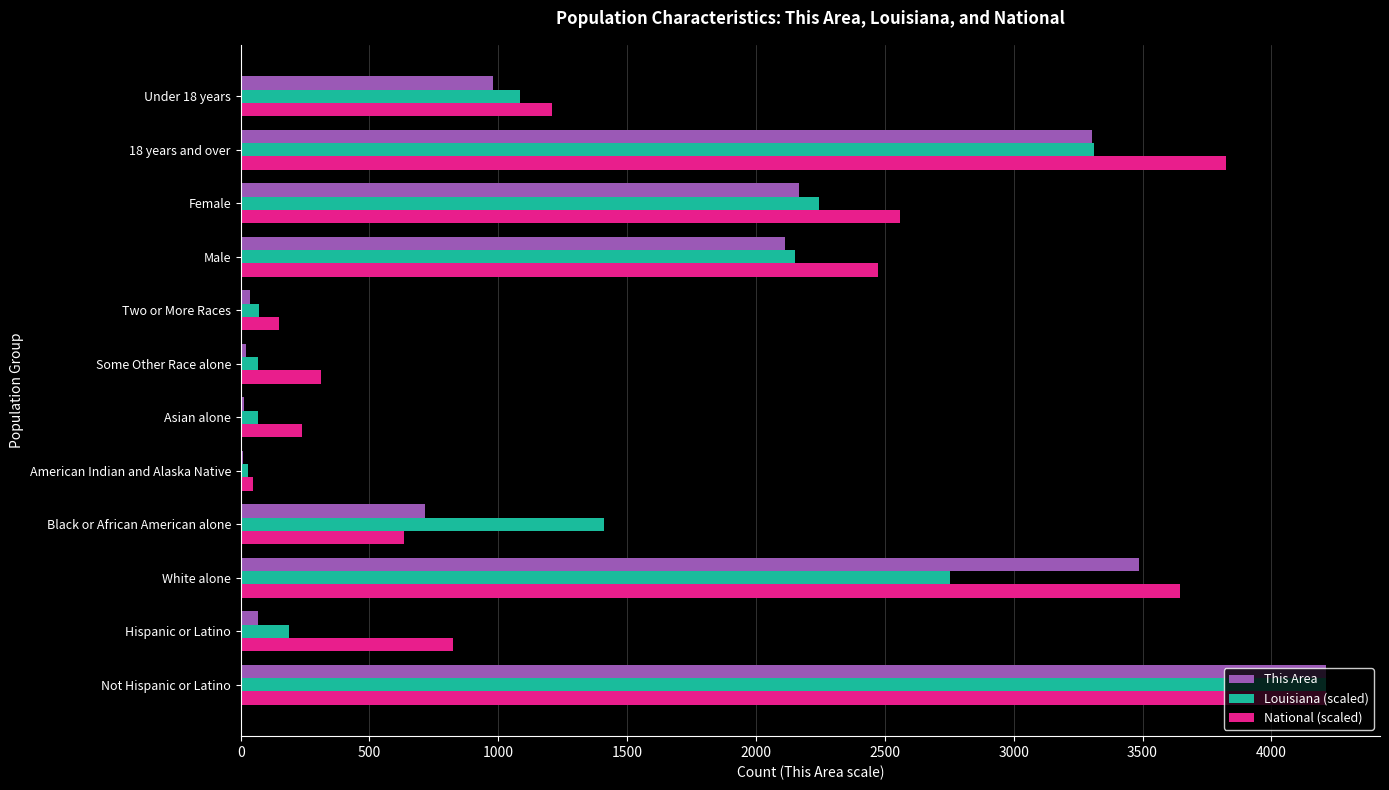

At which category is the sum across all series the highest?

Not Hispanic or Latino